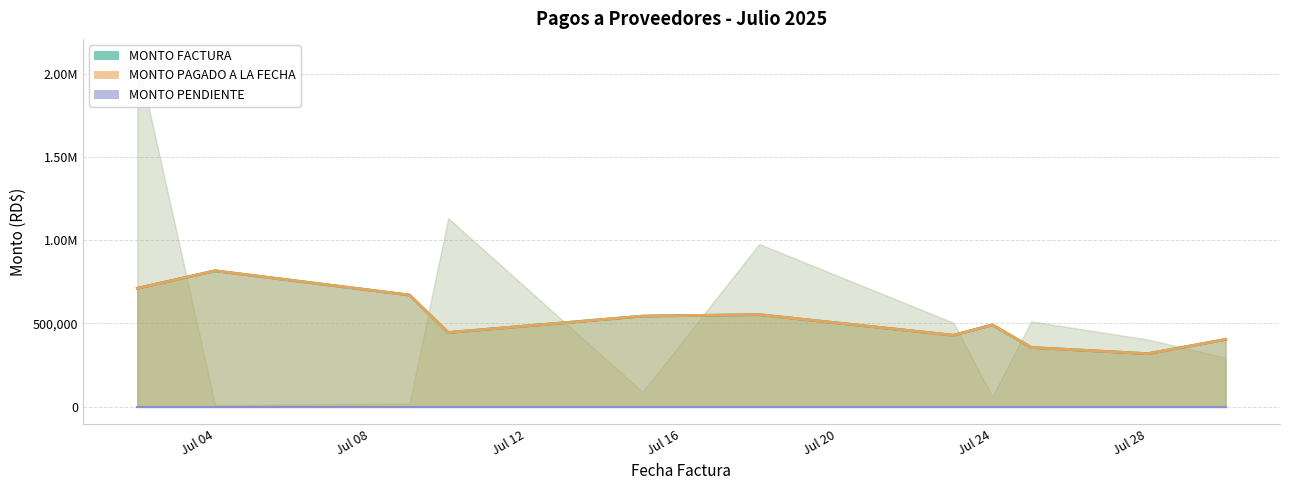

True or false: MONTO PENDIENTE and MONTO FACTURA cross at least once.

False